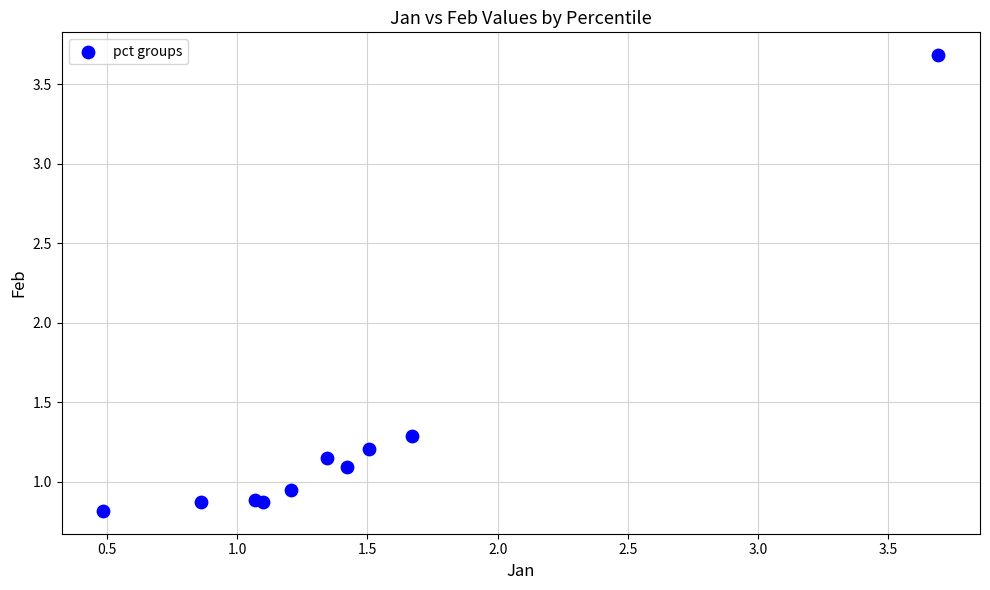

What Y value in the scatter plot is closest to 2?

1.3